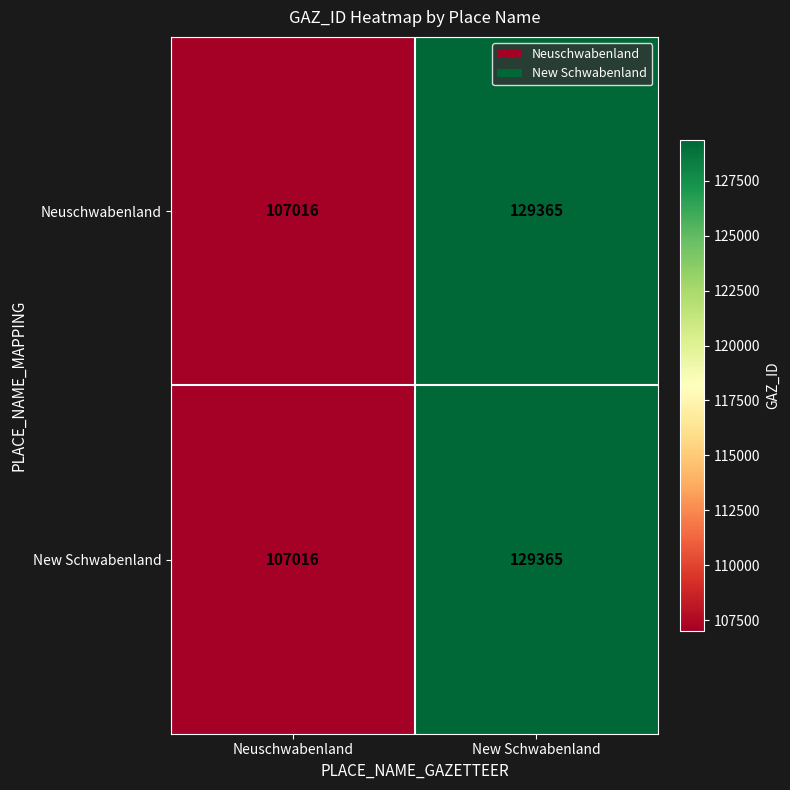

True or false: Neuschwabenland has a value of 172456 at Neuschwabenland.

False